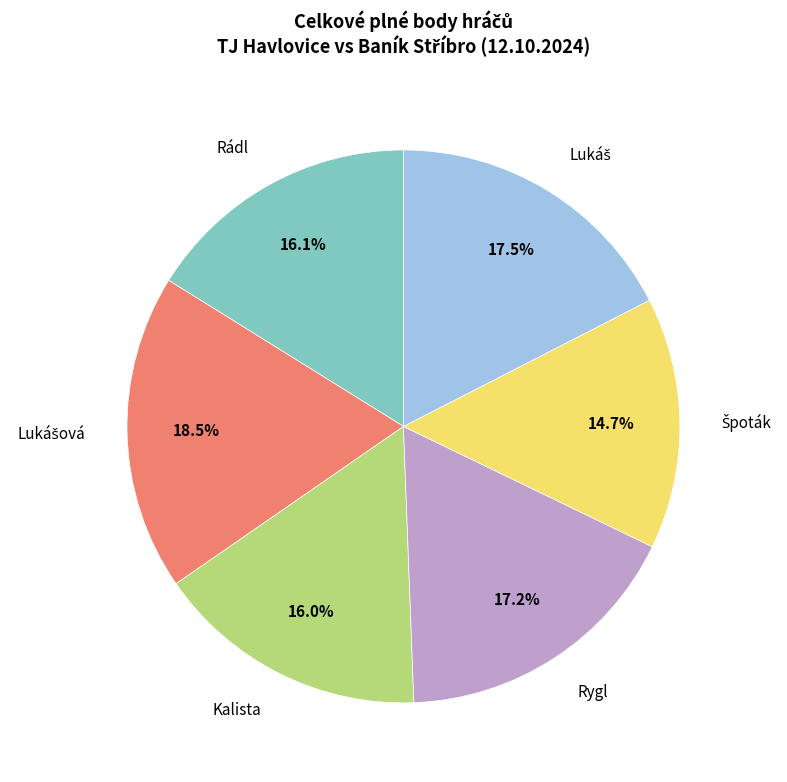

Is there a majority slice in this chart?

No